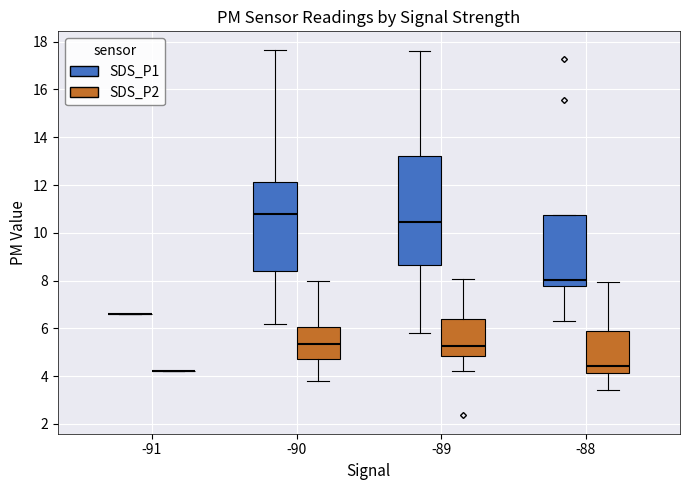

Reading left to right, read every box against the y-axis: the position of its median line, the range the box covers, and the ends of its whiskers. The values are not printed on the chart, so give them approximately, as read against the axis.

-91 (SDS_P1): box collapsed to a line at 6.6, whiskers 6.6 to 6.6
-91 (SDS_P2): box collapsed to a line at 4.2, whiskers 4.2 to 4.2
-90 (SDS_P1): median 10.8, box 8.4 to 12.2, whiskers 6.2 to 17.6
-90 (SDS_P2): median 5.4, box 4.8 to 6.0, whiskers 3.8 to 8.0
-89 (SDS_P1): median 10.4, box 8.6 to 13.2, whiskers 5.8 to 17.6
-89 (SDS_P2): median 5.2, box 4.8 to 6.4, whiskers 4.2 to 8.0
-88 (SDS_P1): median 8.0, box 7.8 to 10.8, whiskers 6.4 to 10.8
-88 (SDS_P2): median 4.4, box 4.2 to 5.8, whiskers 3.4 to 8.0